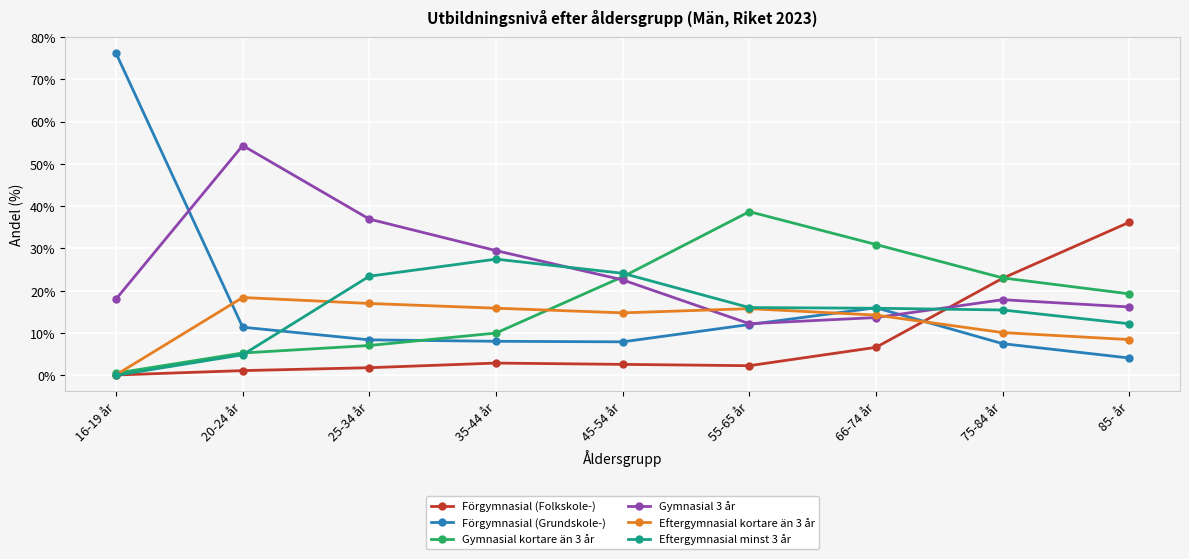

Does the chart display data point markers on the line(s)?

Yes